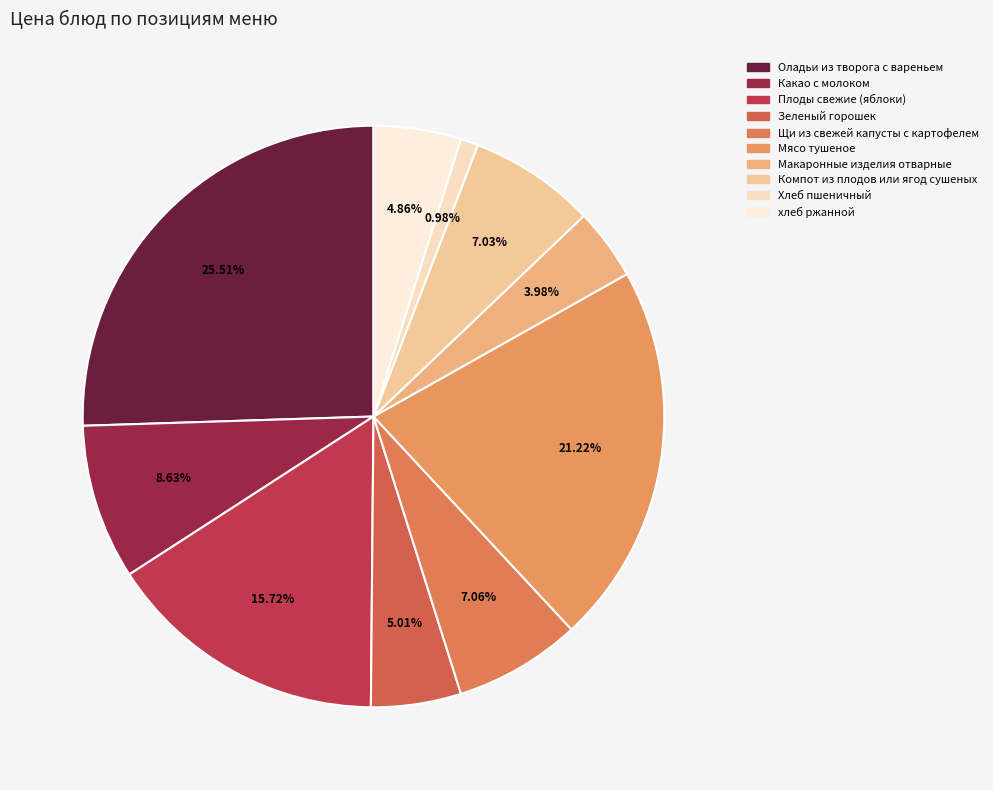

Approximately how many times larger is the value at Макаронные изделия отварные compared to Плоды свежие (яблоки)?

0.3